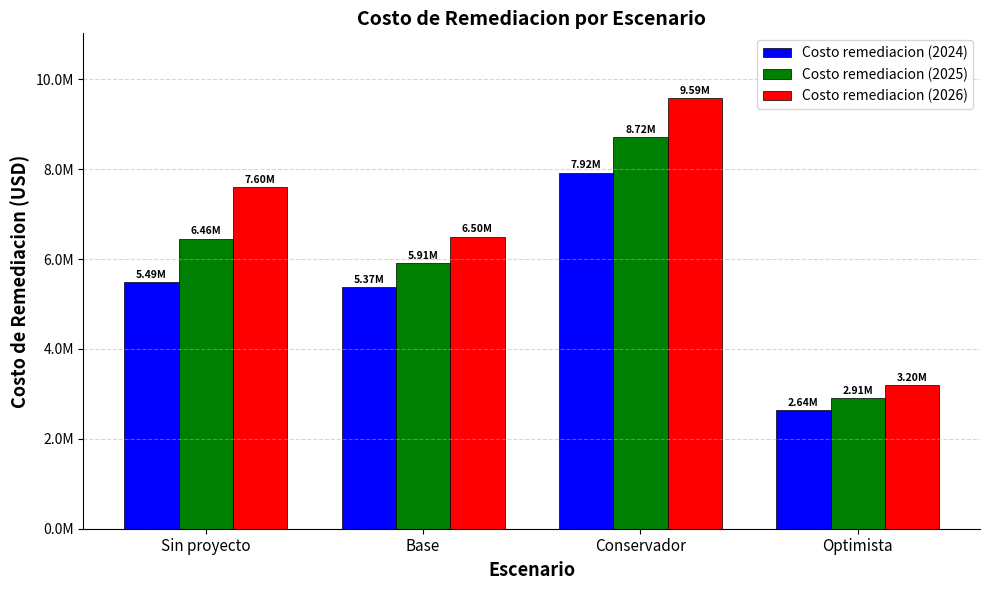

Rank the series at Conservador from highest to lowest value.

Costo remediacion (2026), Costo remediacion (2025), Costo remediacion (2024)